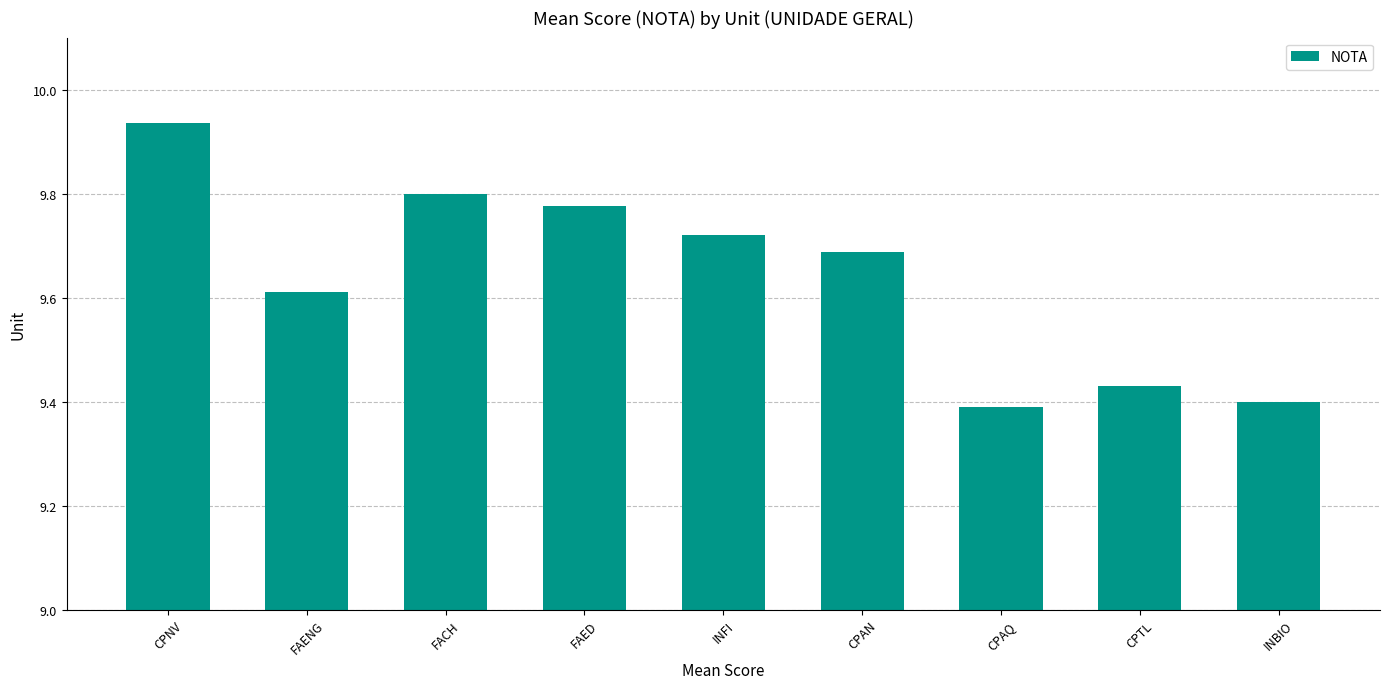

What is the label of the 4th bar from the right?

CPAN